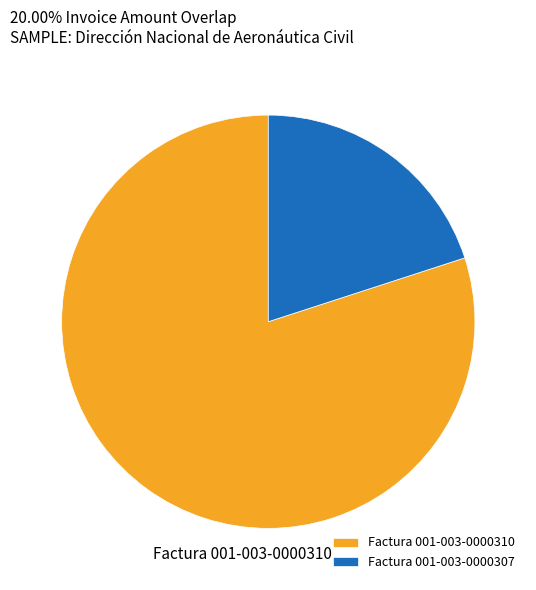

Which has a higher value, Factura 001-003-0000307 or Factura 001-003-0000310?

Factura 001-003-0000310